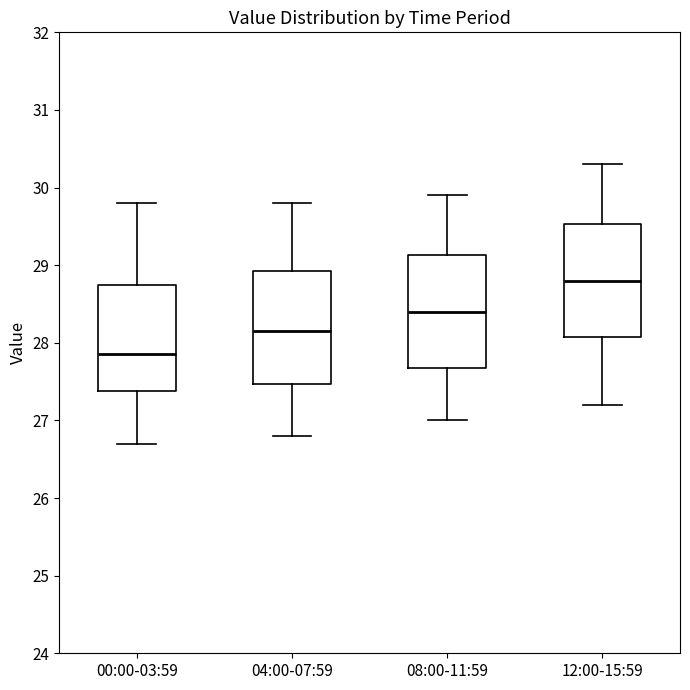

Which box has the highest median line?

12:00-15:59